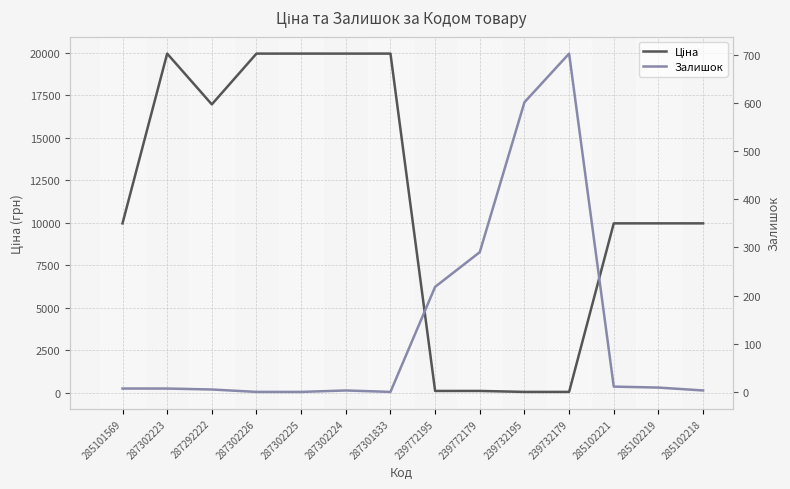

Reading right to left, what are all the values shown in this chart?

Ціна: 9975.0	9975.0	9975.0	57.0	57.0	114.1	114.1	19964.2	19964.2	19964.2	19964.2	16976.3	19964.2	9975.0
Залишок: 3.0	9.0	11.0	702.0	601.0	290.0	218.0	0.0	3.0	0.0	0.0	5.0	7.0	7.0